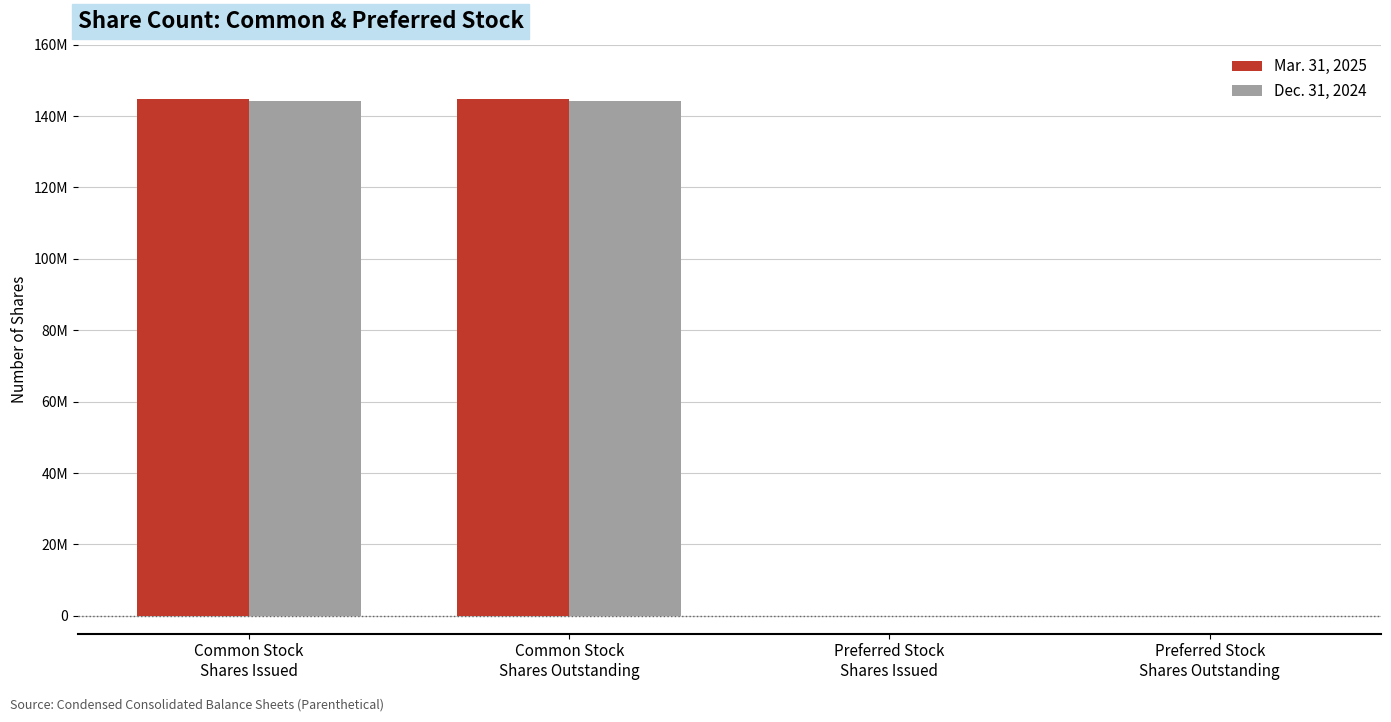

Count the Mar. 31, 2025 values in the range 0 to 144682963.

4